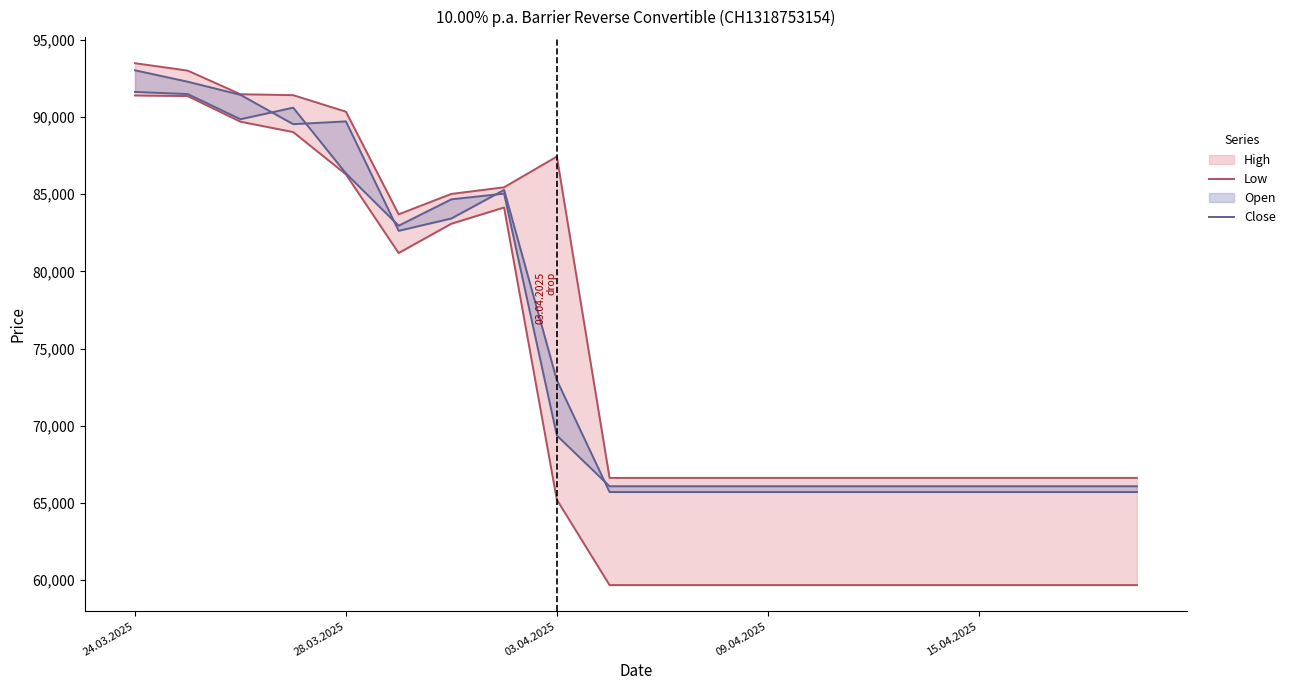

Which series changed the most between 10 and 19?

Low